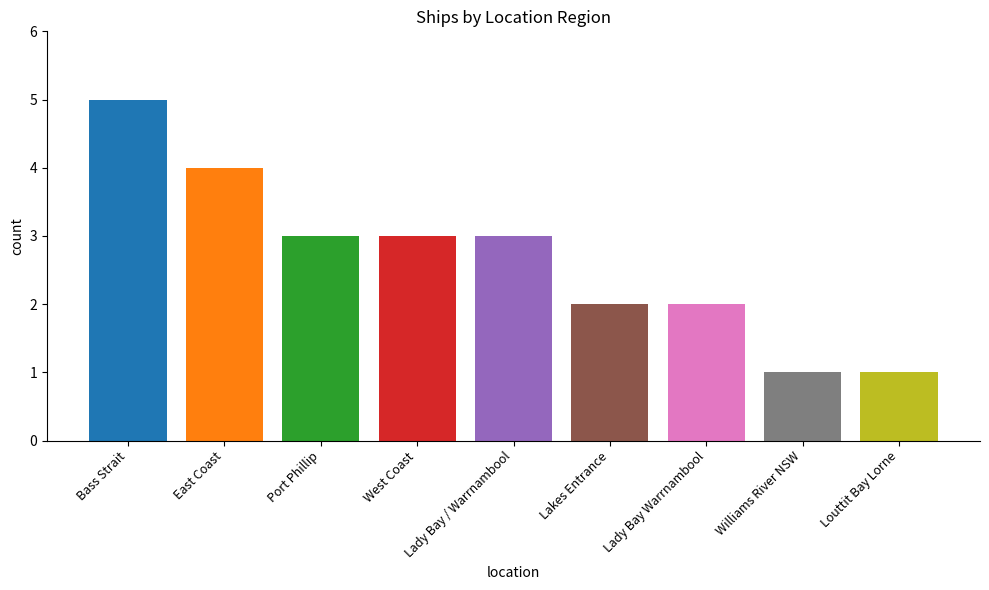

Which category has the highest value across all series?

Bass Strait